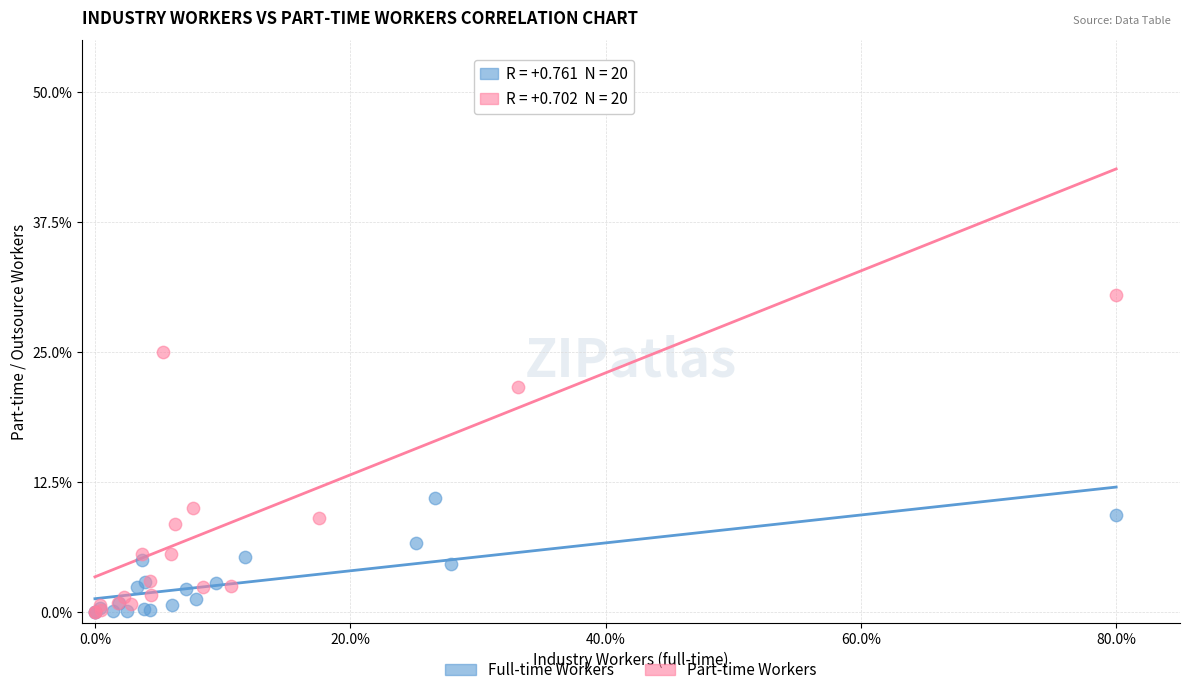

What are all the series names shown in the legend?

Full-time Workers, Part-time Workers